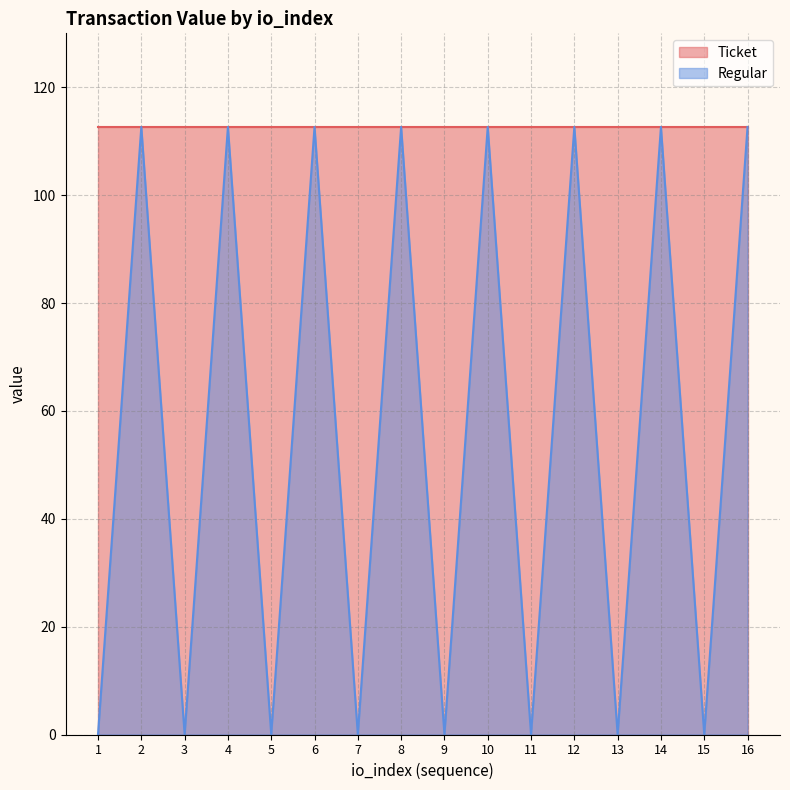

List the labels in order of value, largest first.

2, 4, 6, 8, 10, 12, 14, 16, 1, 3, 5, 7, 9, 11, 13, 15